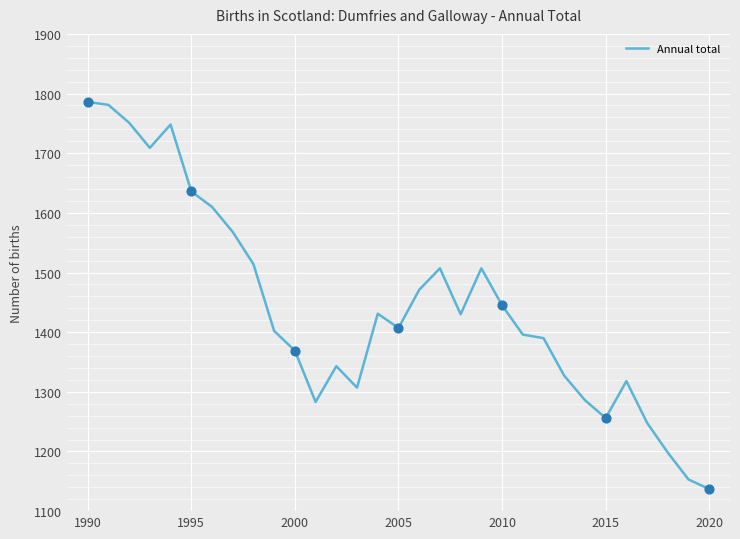

What is the maximum value shown in the chart?

1786